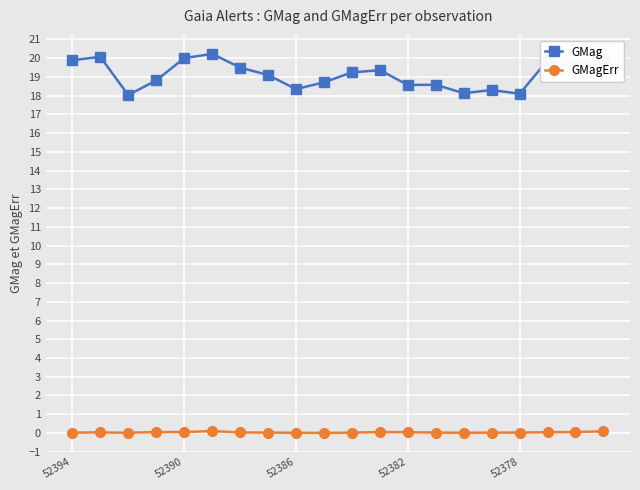

List the series in order of their peak value, highest first.

GMag, GMagErr